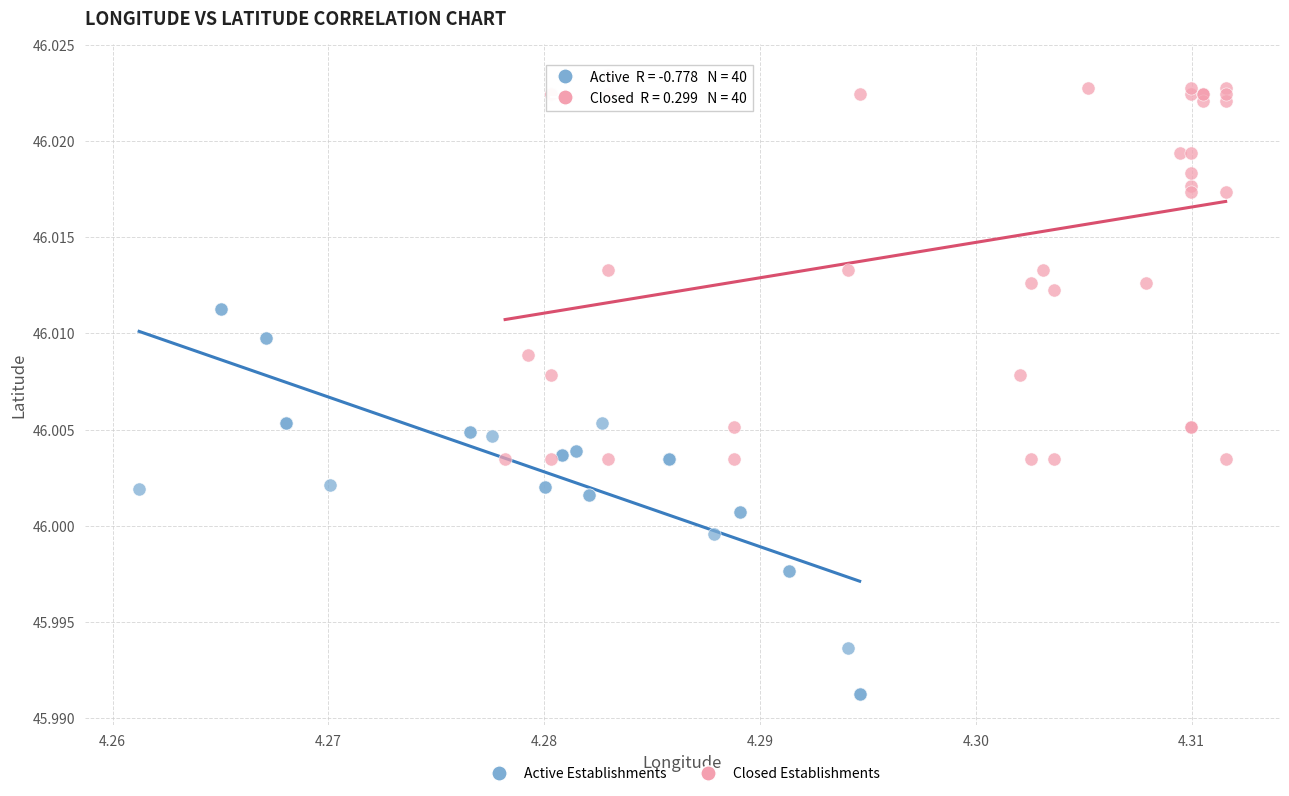

Which series reaches the minimum Y coordinate?

Active Establishments